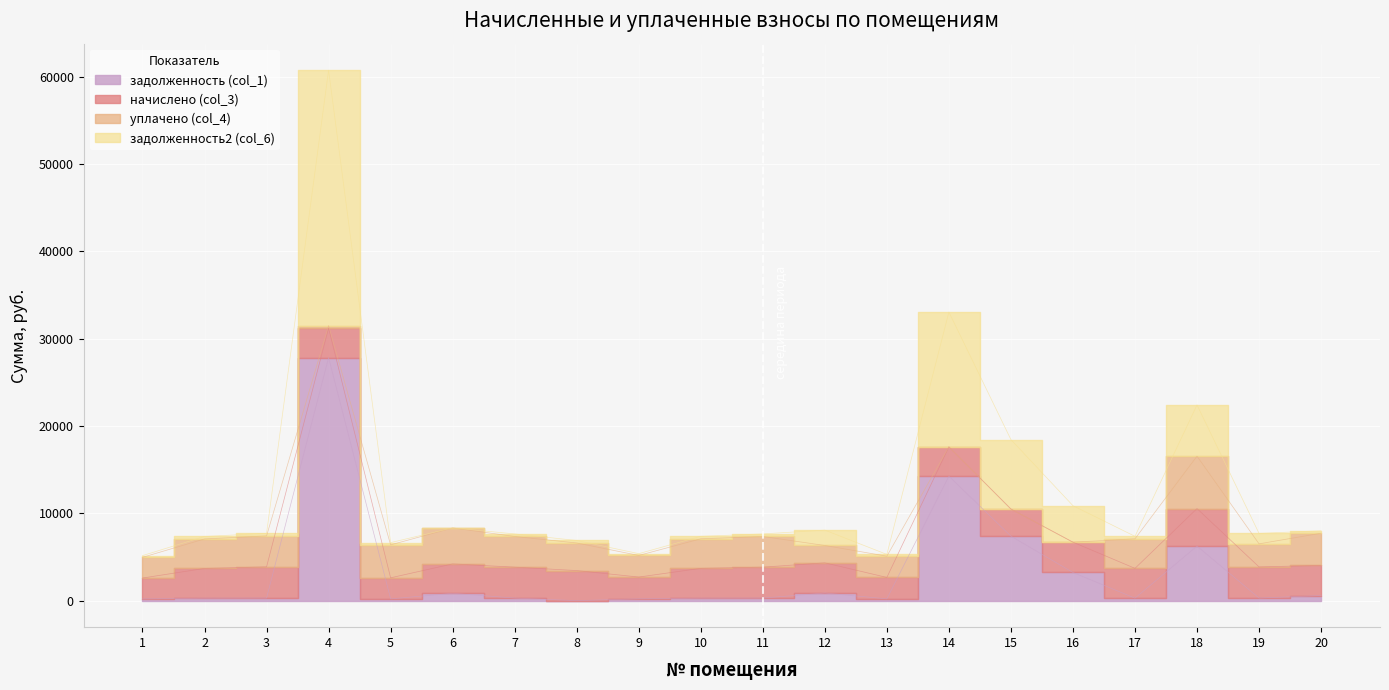

What is the value of the задолженность (col_1) point at the 15th from the left?

7384.2